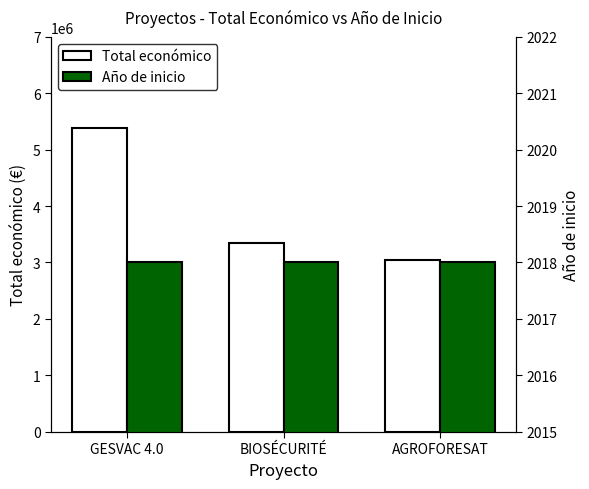

How many bars are there in total?

6